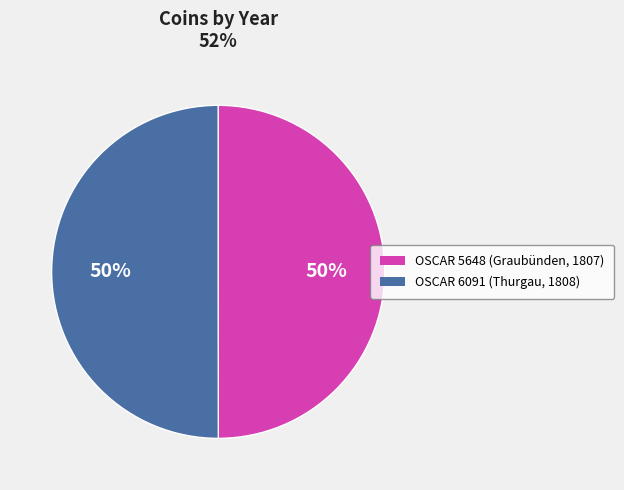

What is the ratio of the value at OSCAR 5648 (Graubünden, 1807) to the value at OSCAR 6091 (Thurgau, 1808)?

1.0